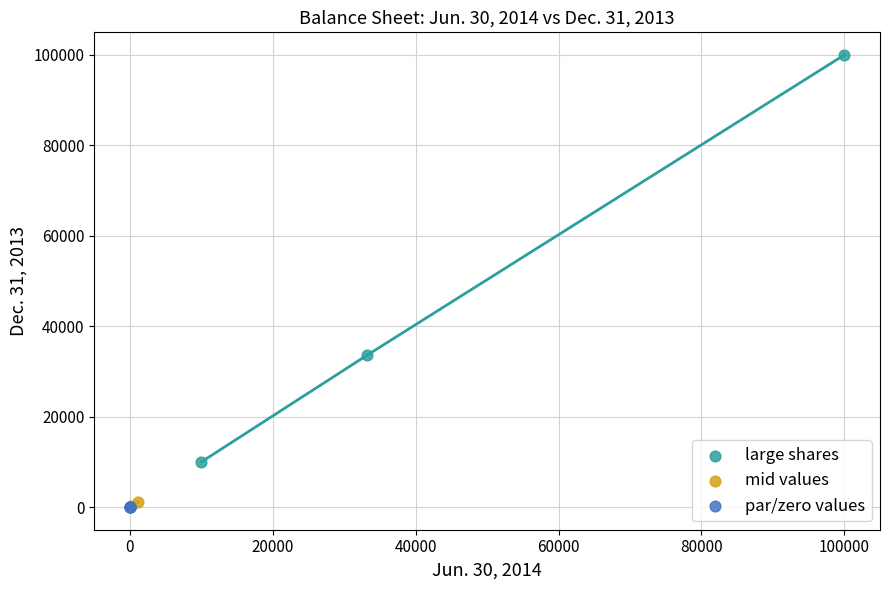

Which series contains the highest Y value?

large shares